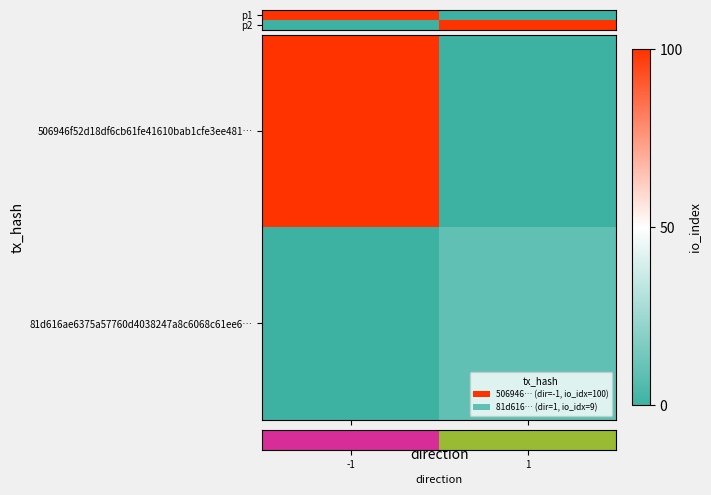

At which label does p1 reach its minimum?

1